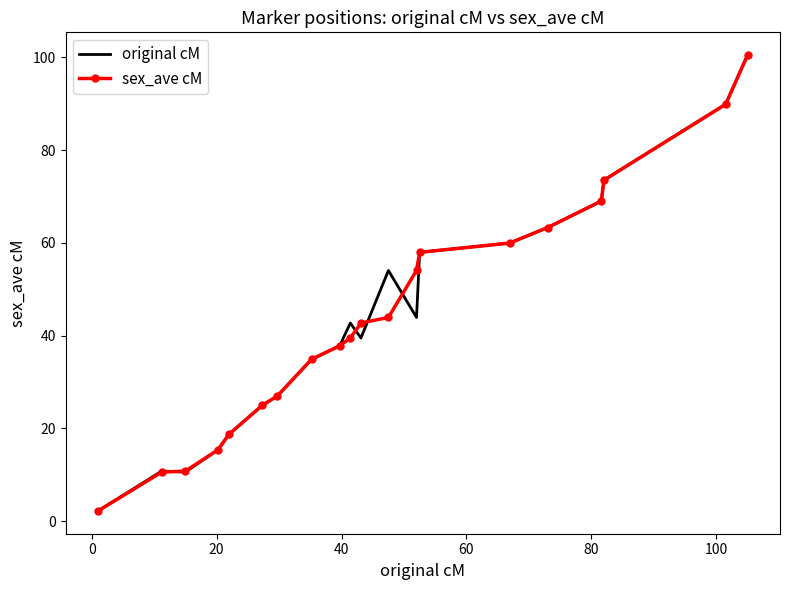

What is the highest value of the original cM series?

100.5